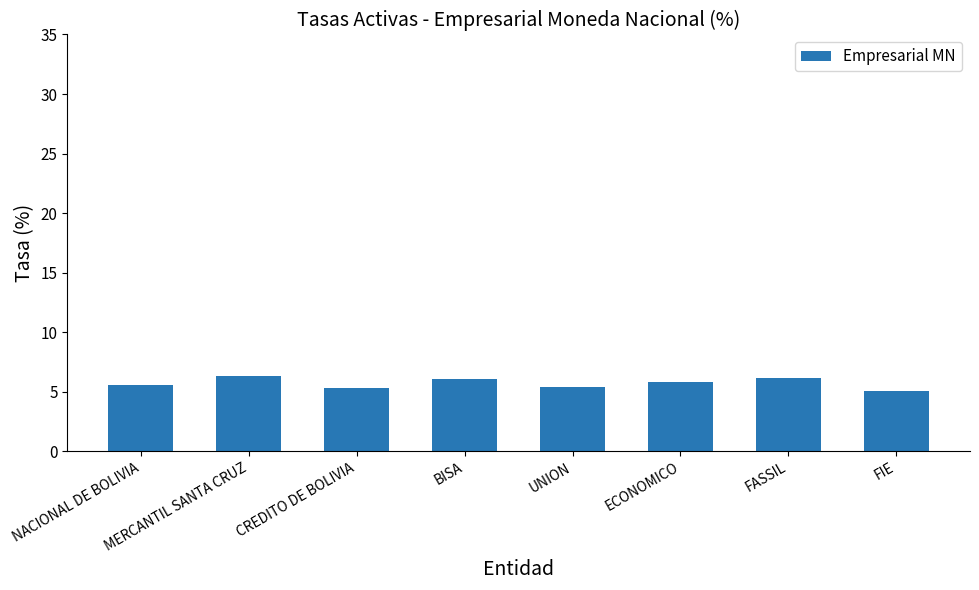

True or false: the data shows 5.8 at ECONOMICO.

True